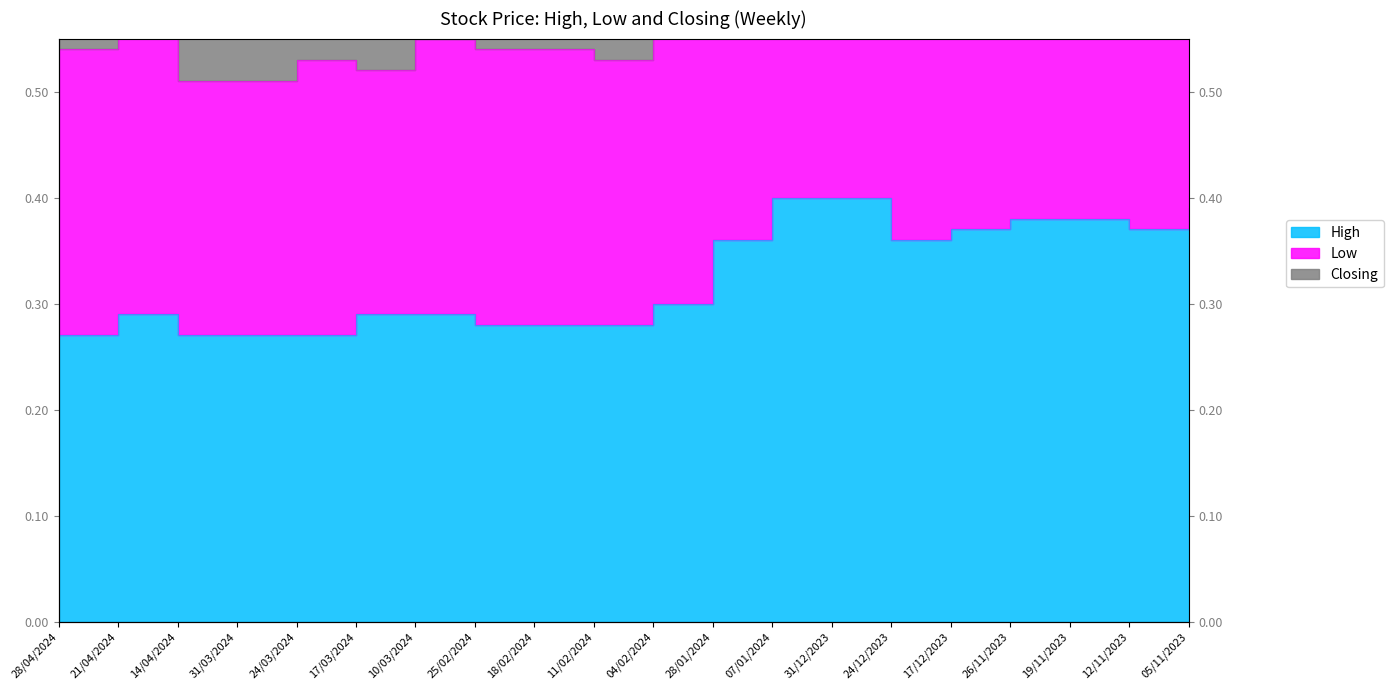

In Closing, how many points are lower than both neighbors (excluding endpoints)?

4